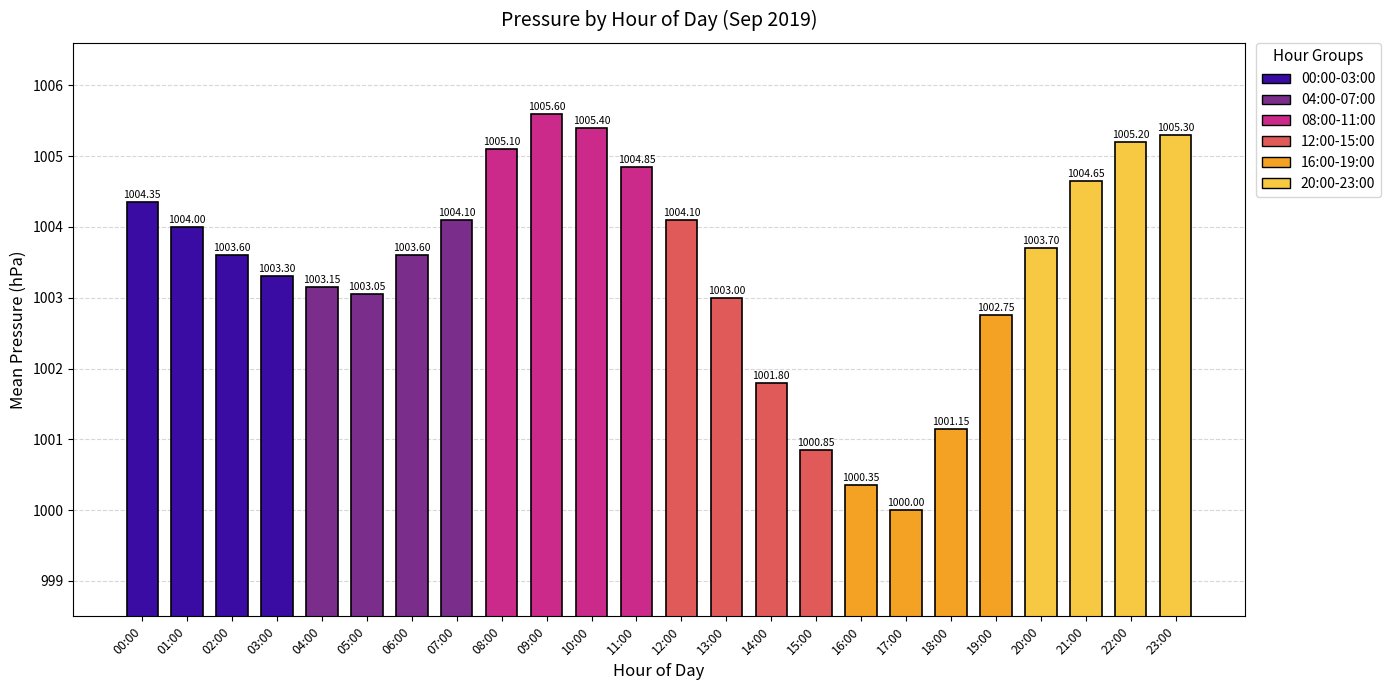

Between 19:00 and 09:00, which is larger?

09:00